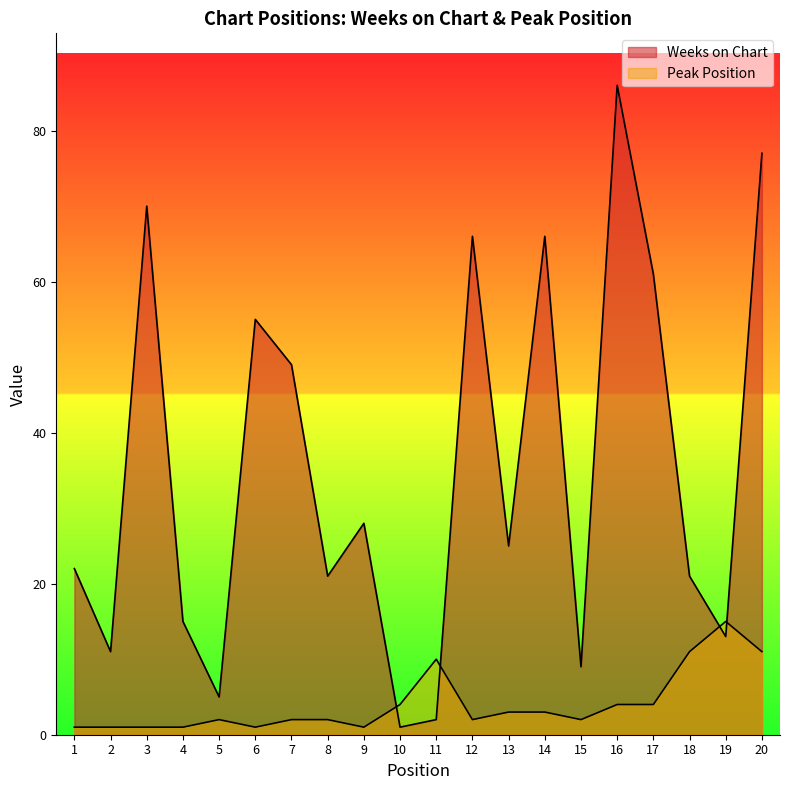

Which series changed the most between 10 and 18?

Weeks on Chart